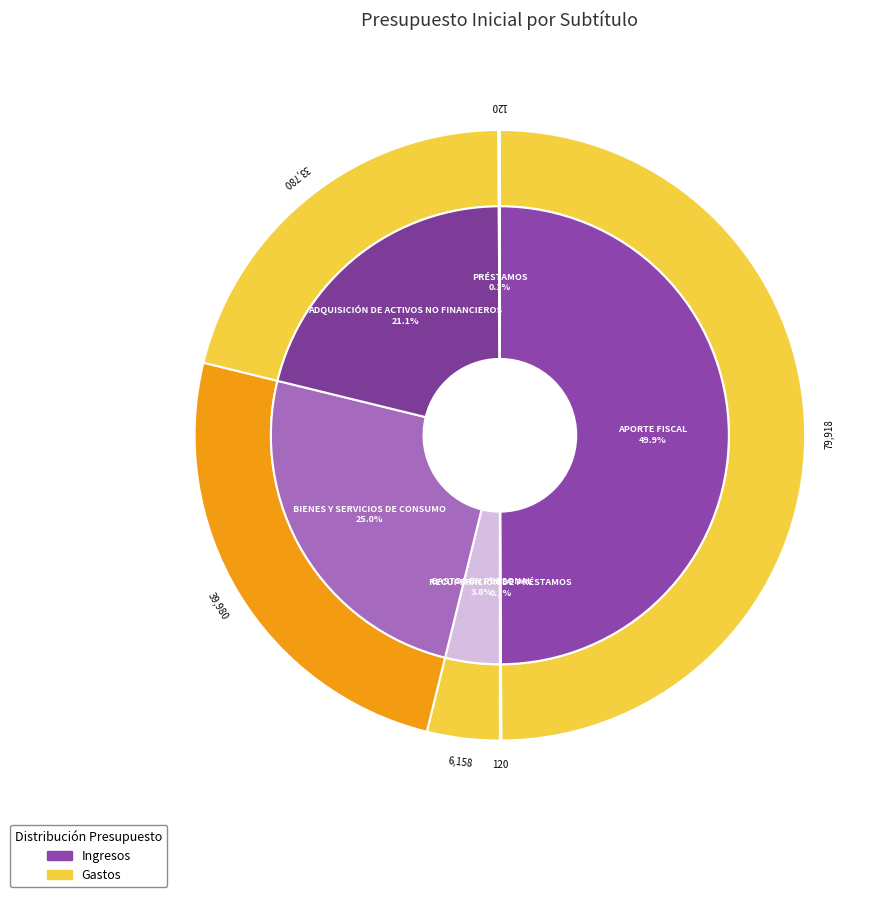

Count the number of slices in the pie.

6